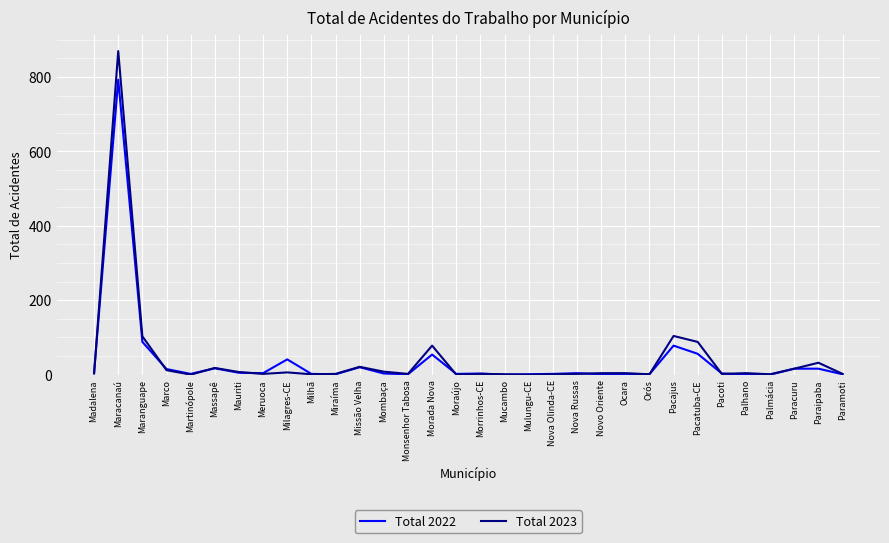

True or false: Total 2023 and Total 2022 cross at least once.

True